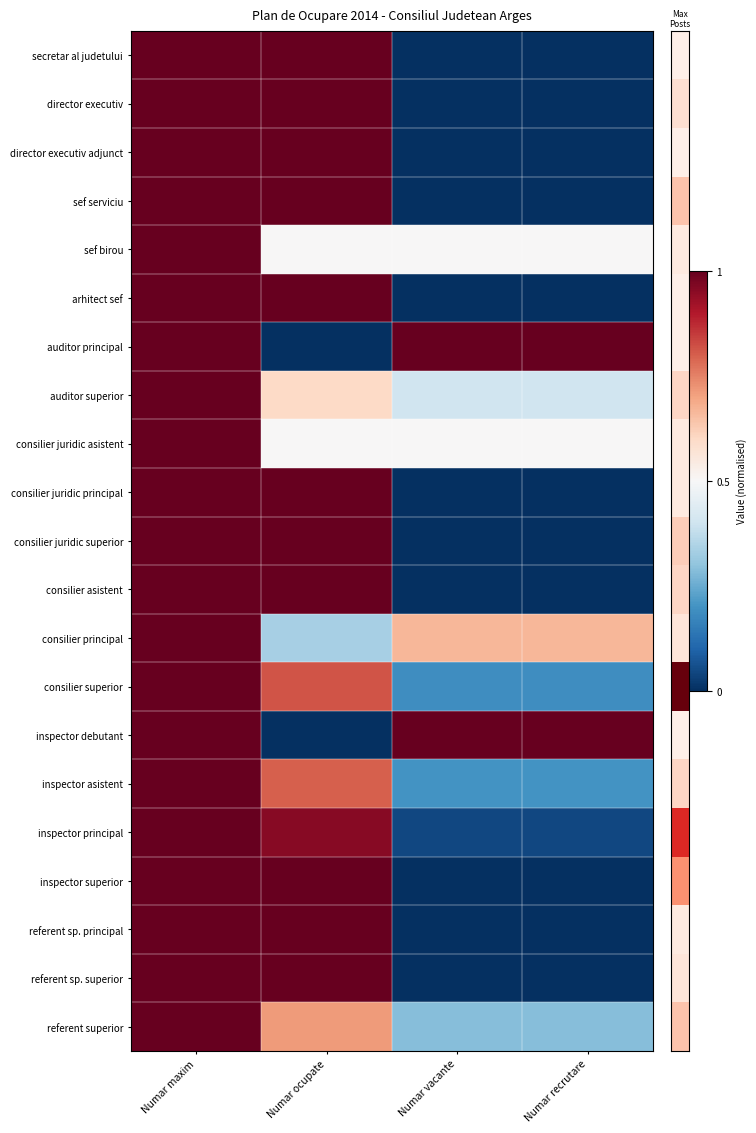

List the series in order of their peak value, highest first.

secretar al judetului, director executiv, director executiv adjunct, sef serviciu, sef birou, arhitect sef, auditor principal, auditor superior, consilier juridic asistent, consilier juridic principal, consilier juridic superior, consilier asistent, consilier principal, consilier superior, inspector debutant, inspector asistent, inspector principal, inspector superior, referent sp. principal, referent sp. superior, referent superior